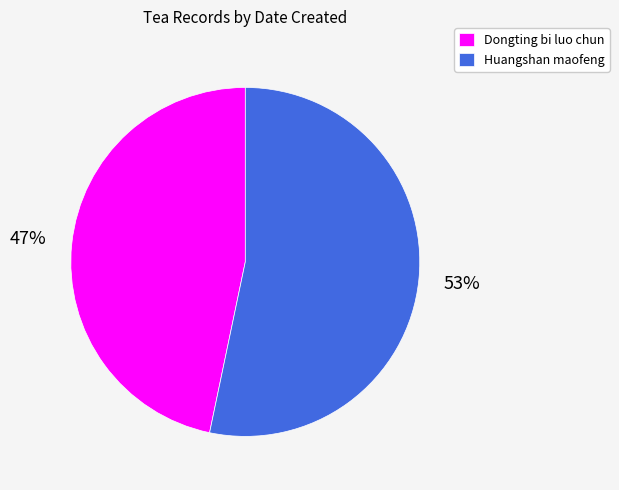

What is the ratio of the value at Huangshan maofeng to the value at Dongting bi luo chun?

1.1